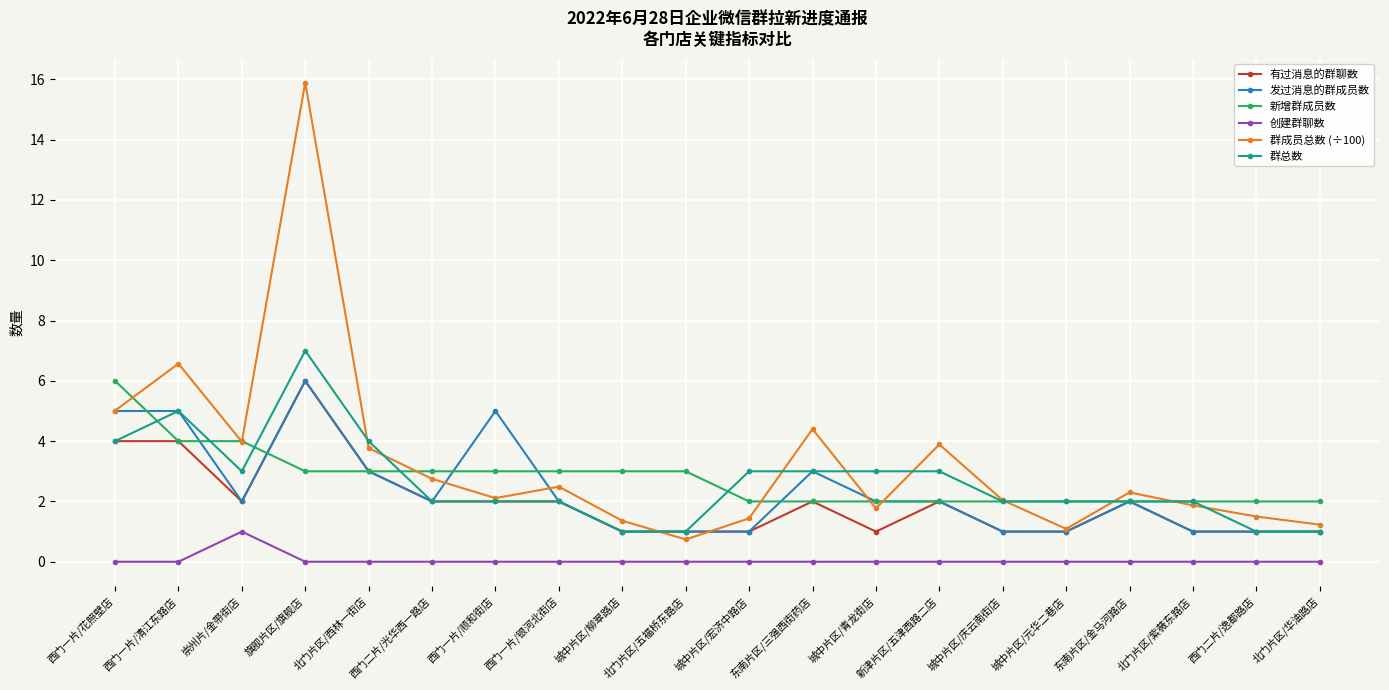

Which series has the largest range (max minus min)?

群成员总数 (÷100)